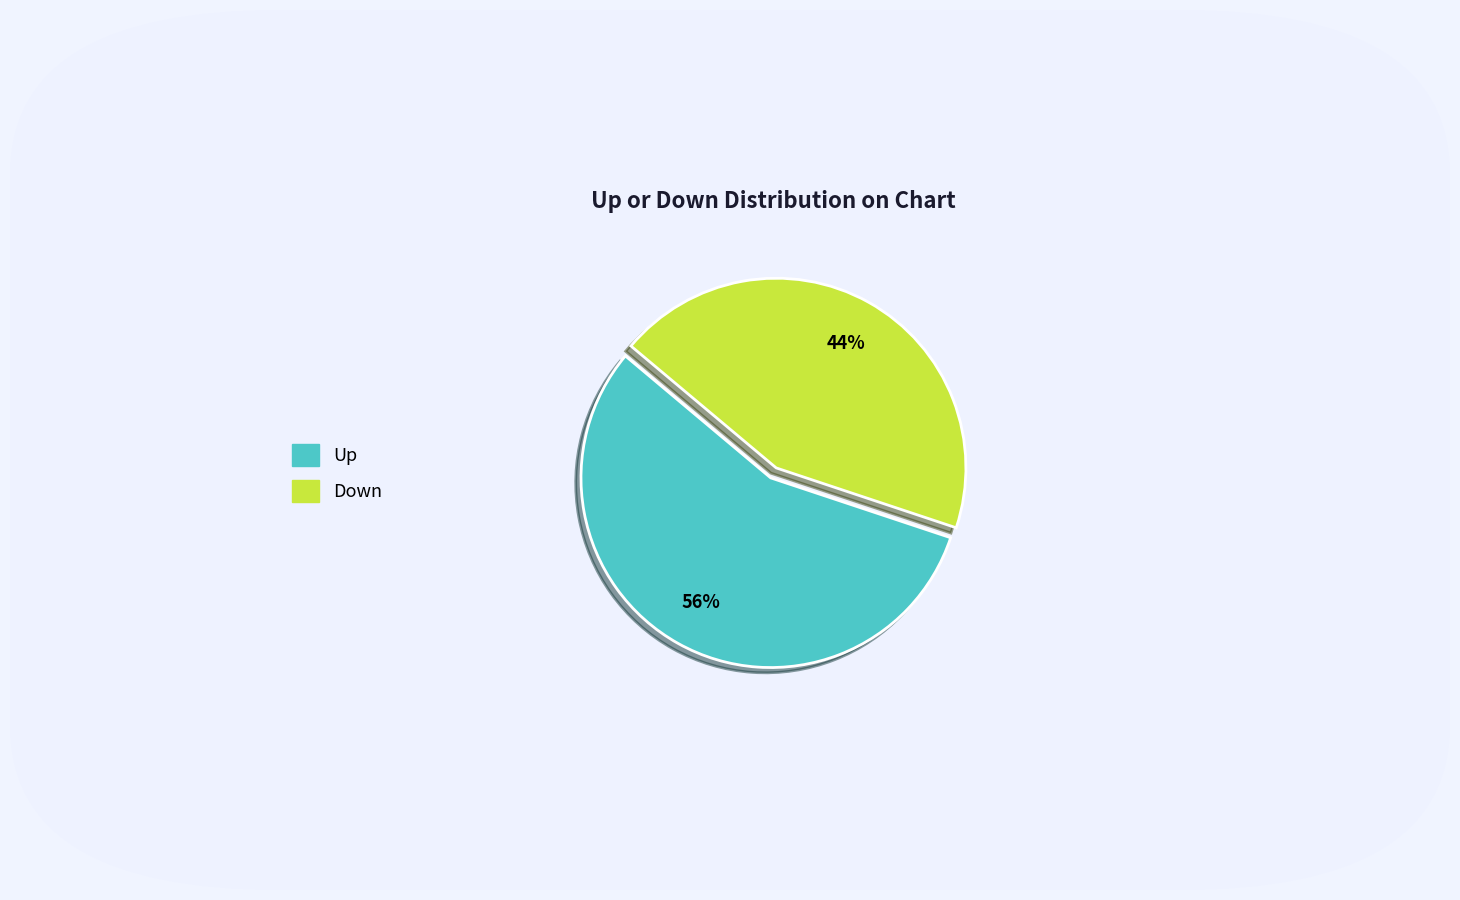

Do Up and Down together represent more than half of the pie?

Yes